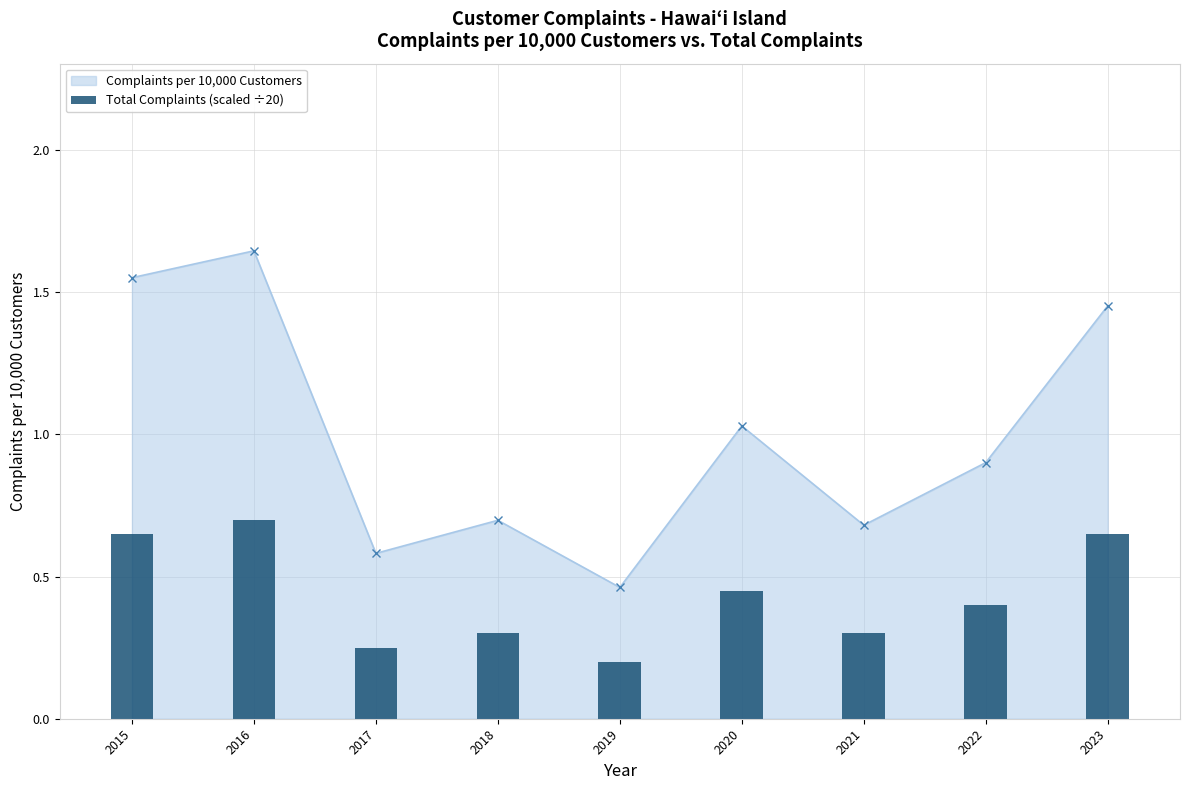

Where is the data nearest to the value 0?

2019